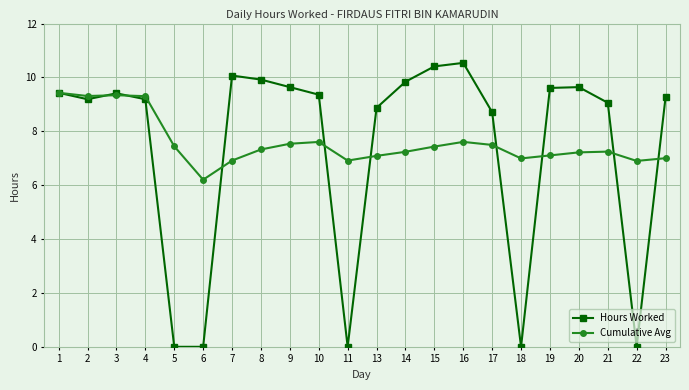

What is the value of the Cumulative Avg point at the 17th from the left?

7.0